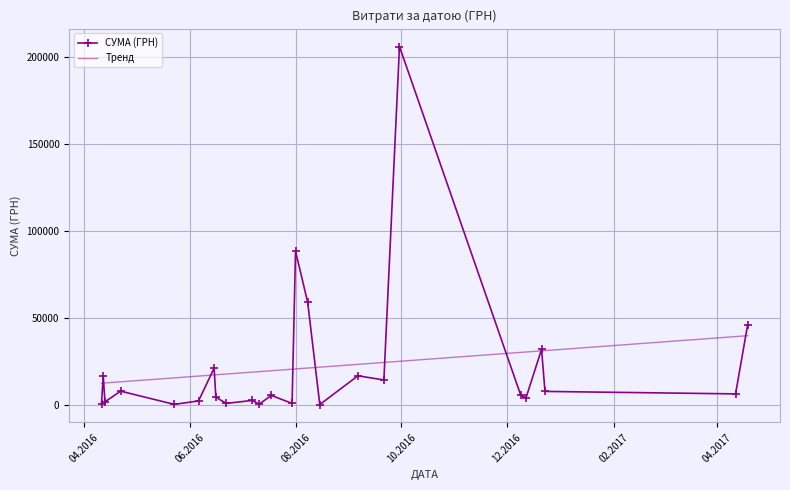

Which series has the largest range (max minus min)?

СУМА (ГРН)